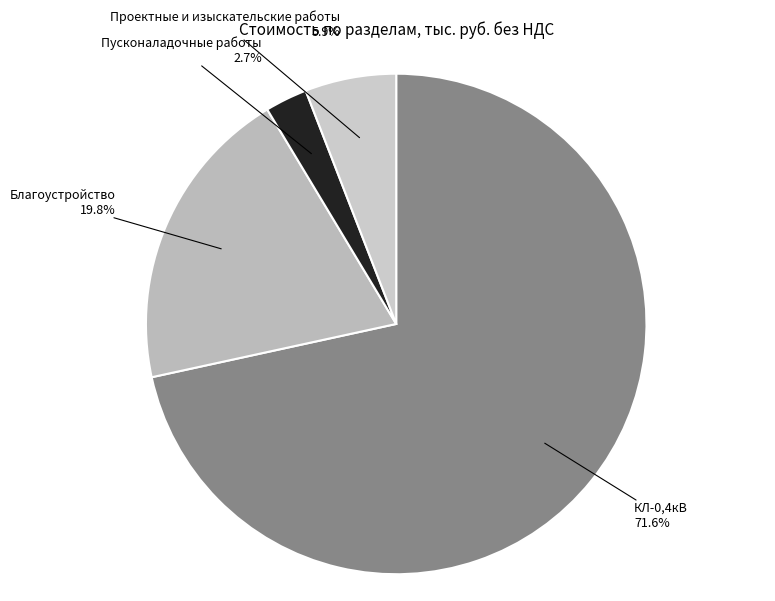

Rank the categories by value from highest to lowest.

КЛ-0,4кВ, Благоустройство, Проектные и изыскательские работы, Пусконаладочные работы